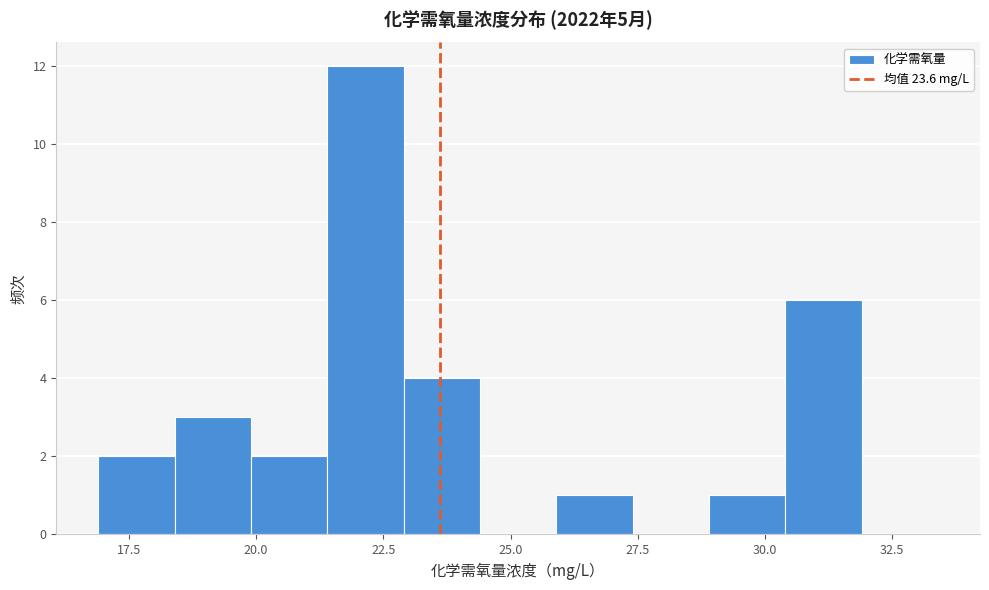

Read against the x-axis, roughly where is the centre of the tallest bar?

22.0